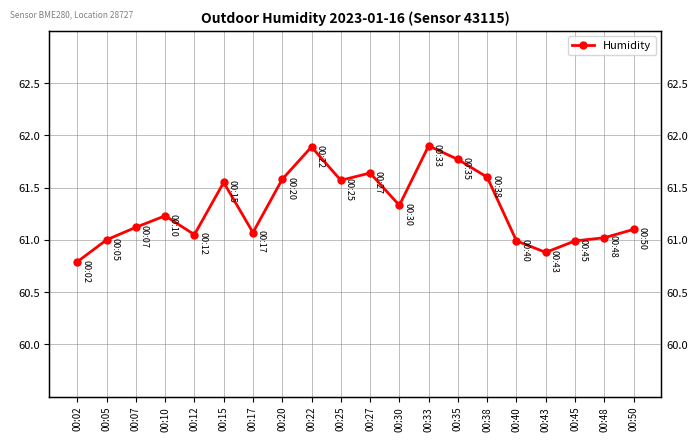

Is it true that the value at 00:40 is 93.4?

False